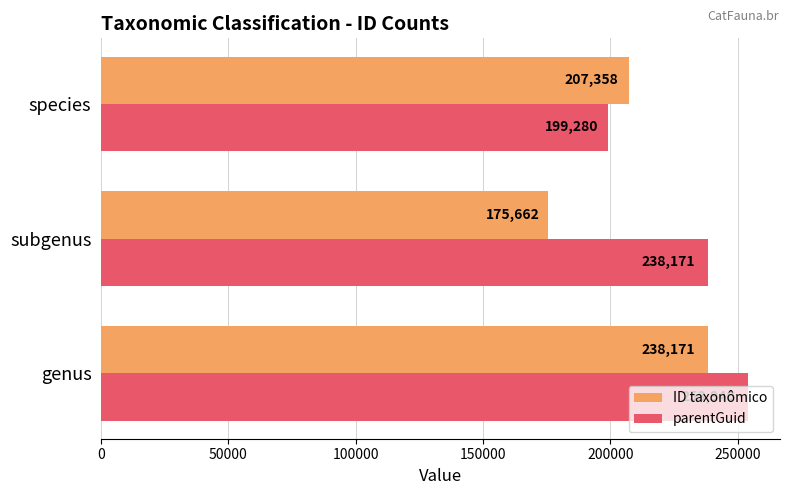

What is the sum of the parentGuid values at genus and subgenus?

492111.0